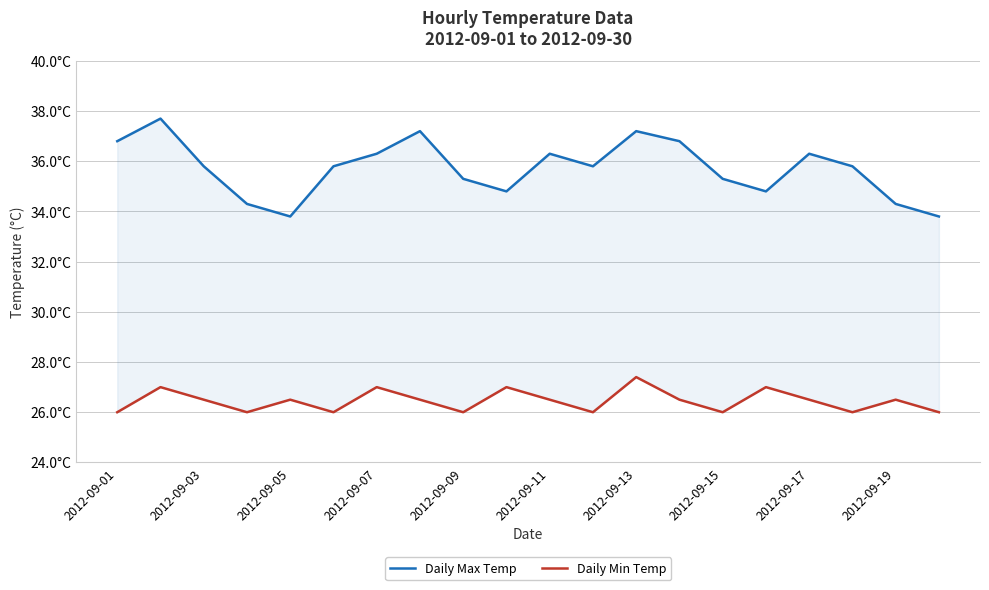

Is this an area chart (filled region under the line)?

No